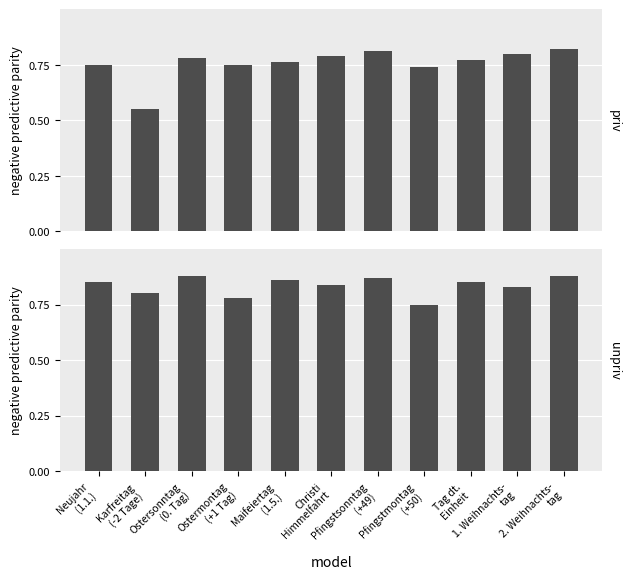

What is the maximum value shown in the chart?

0.9